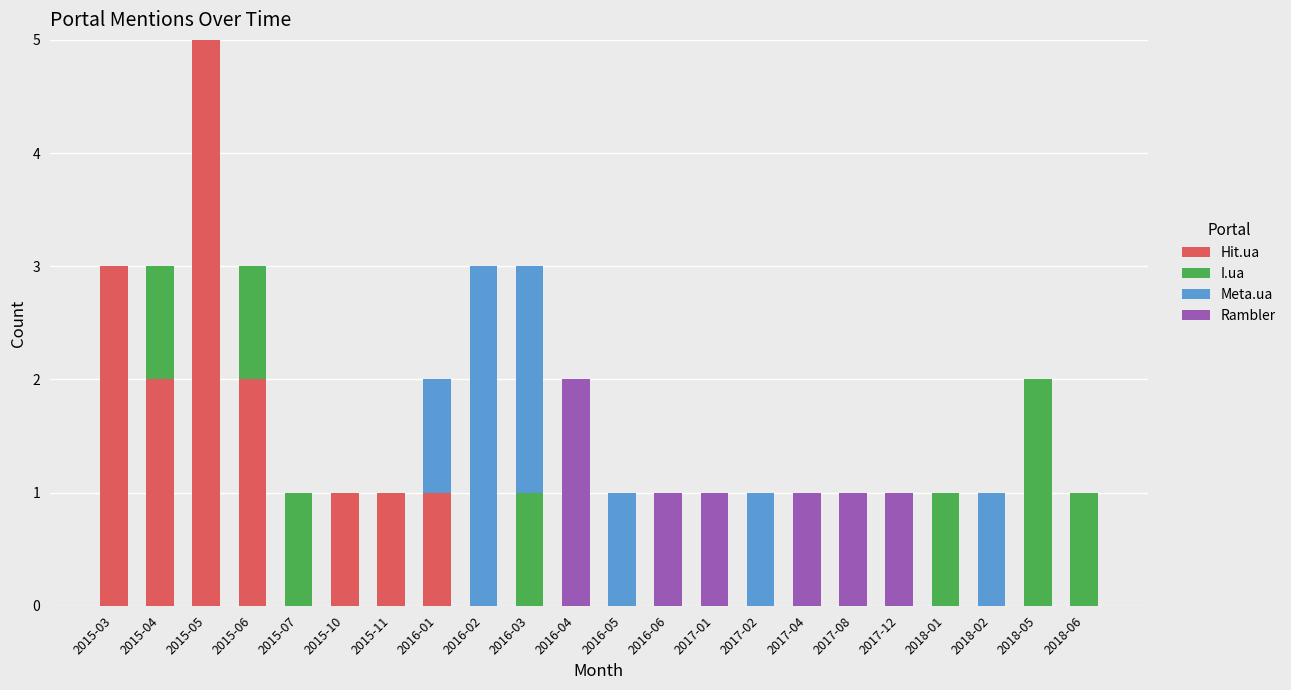

The Hit.ua series shows -2 at 2016-03. True or false?

False